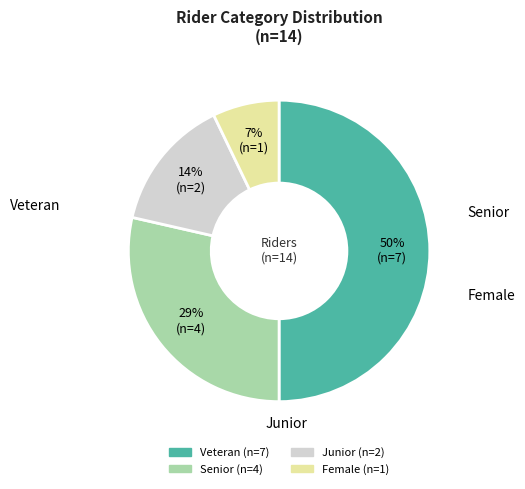

What percentage do Senior and Junior together represent?

42.9%